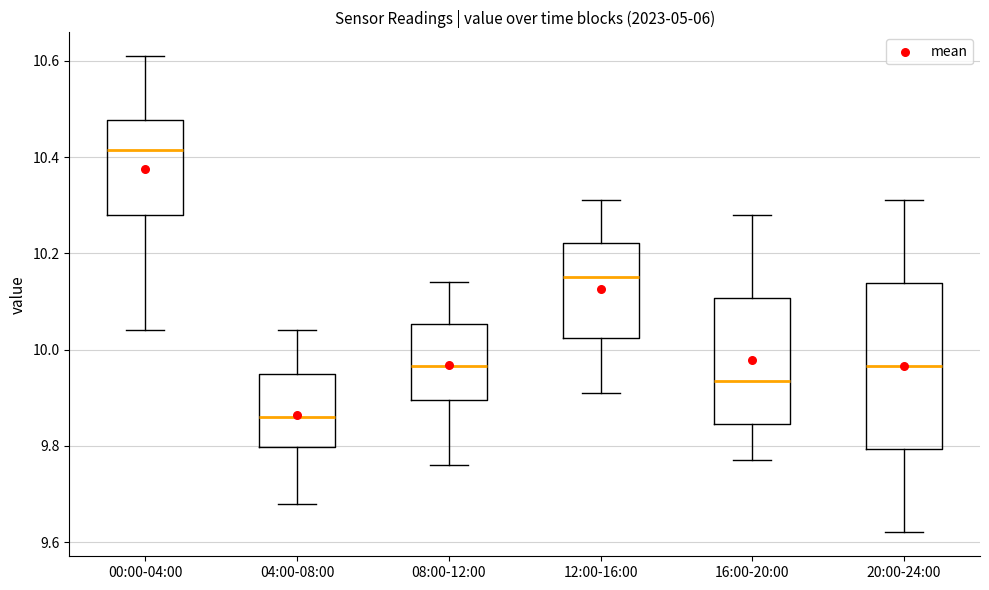

Where is the upper edge of the box for 20:00-24:00 on the y-axis? The values are not printed on the chart, so give them approximately, as read against the axis.

10.14